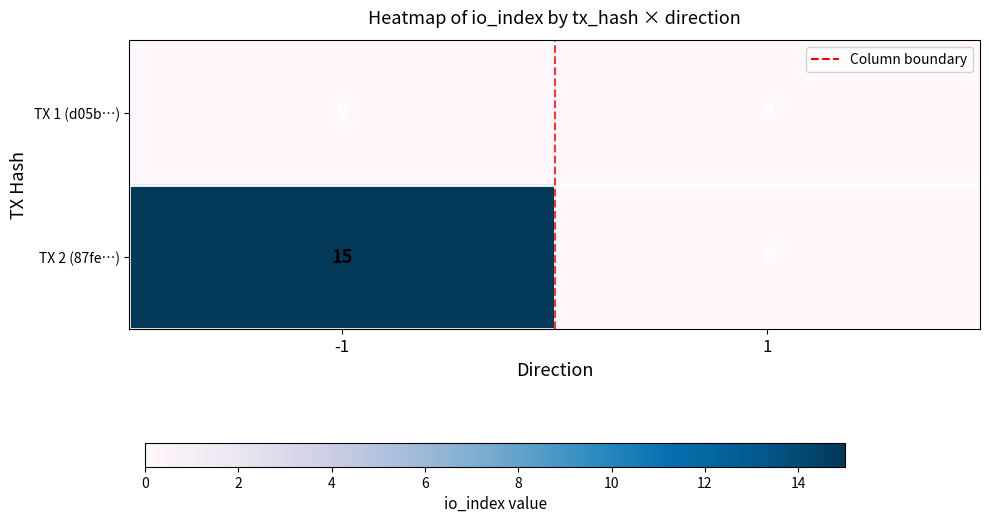

At which category is the sum across all series the highest?

-1